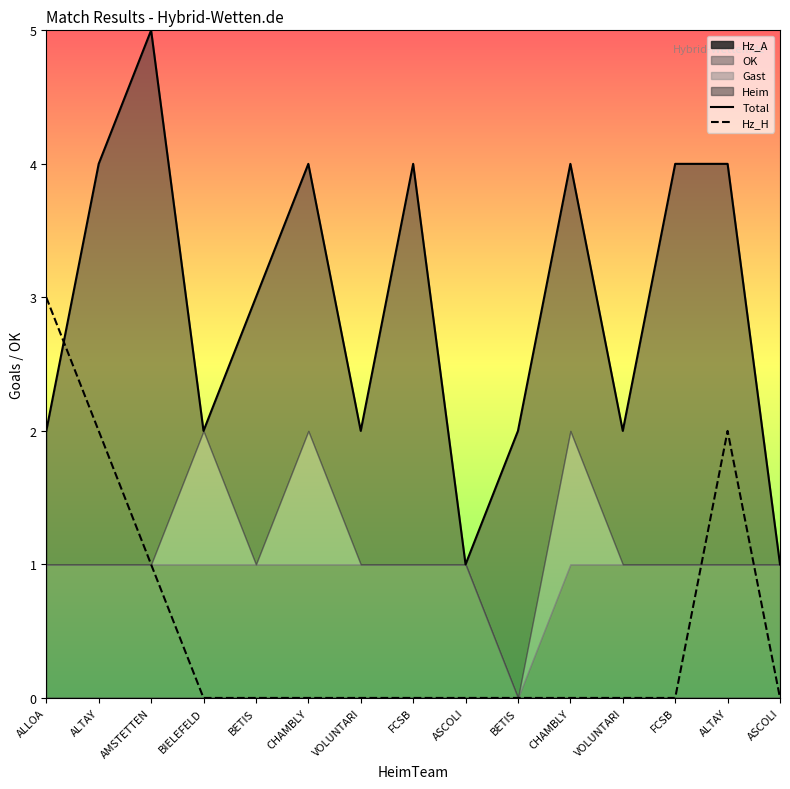

How many lines are shown in the chart?

2